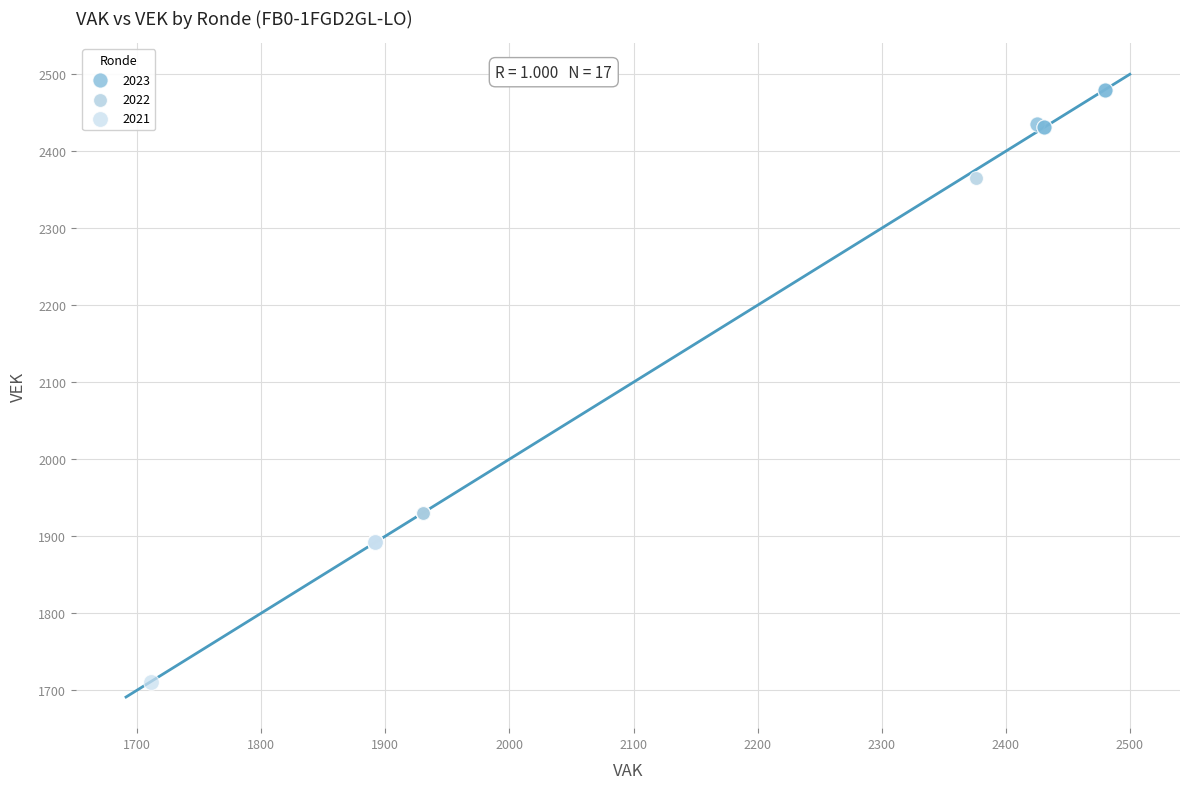

Which series contains the lowest Y value?

2021